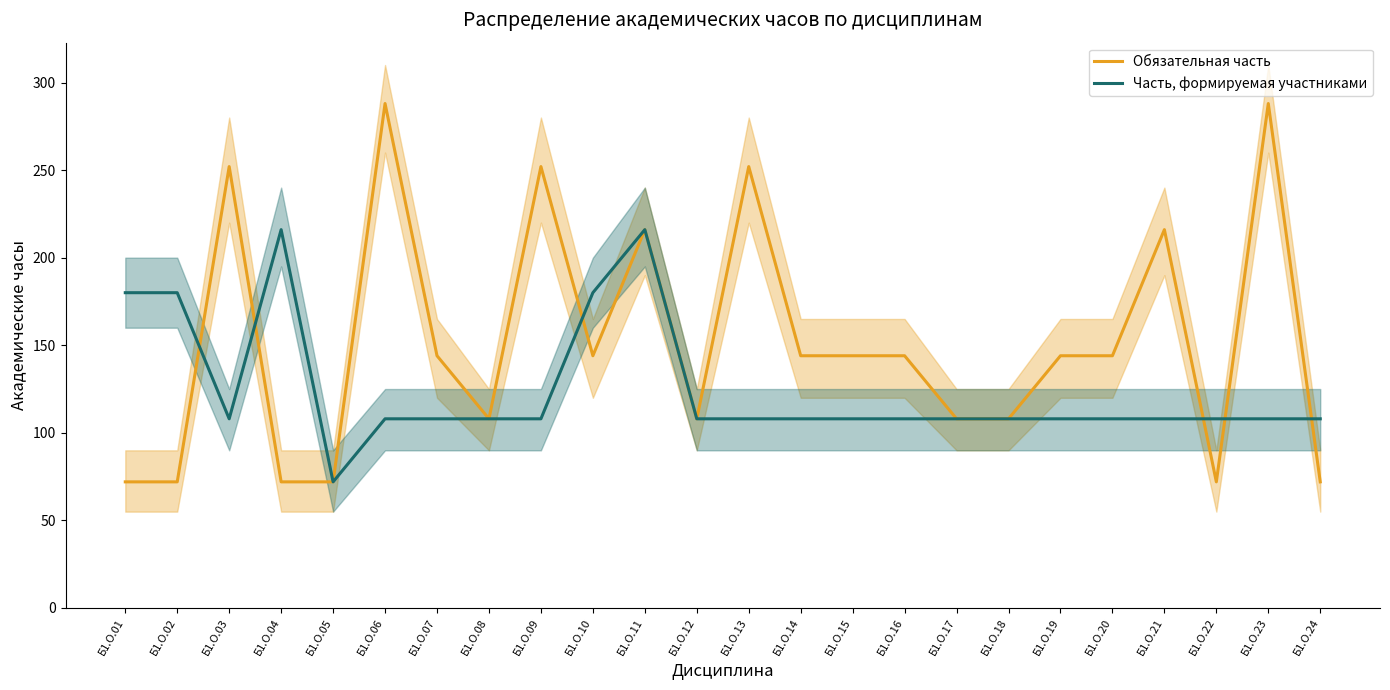

The value of Обязательная часть at Б1.О.08 is 170. True or false?

False